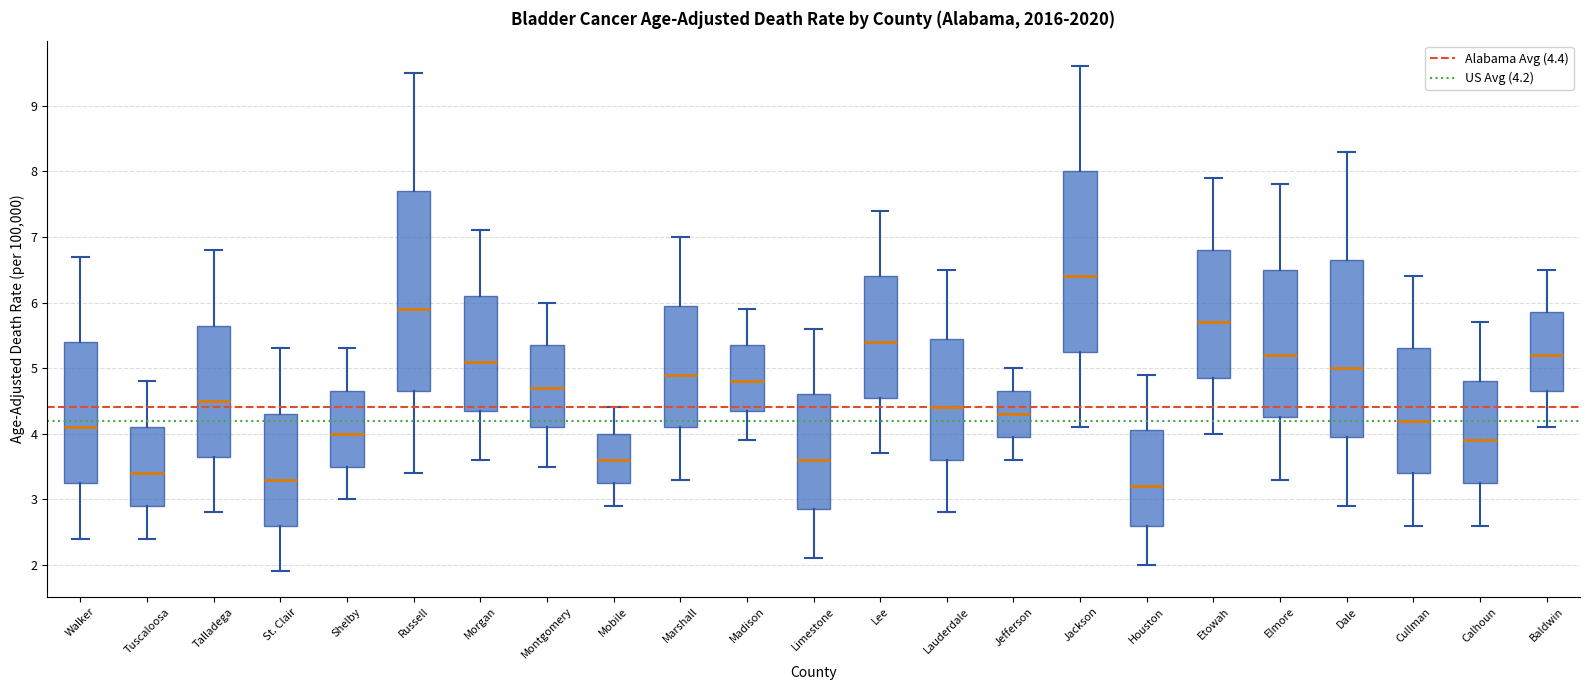

Which box has the highest median line?

Jackson